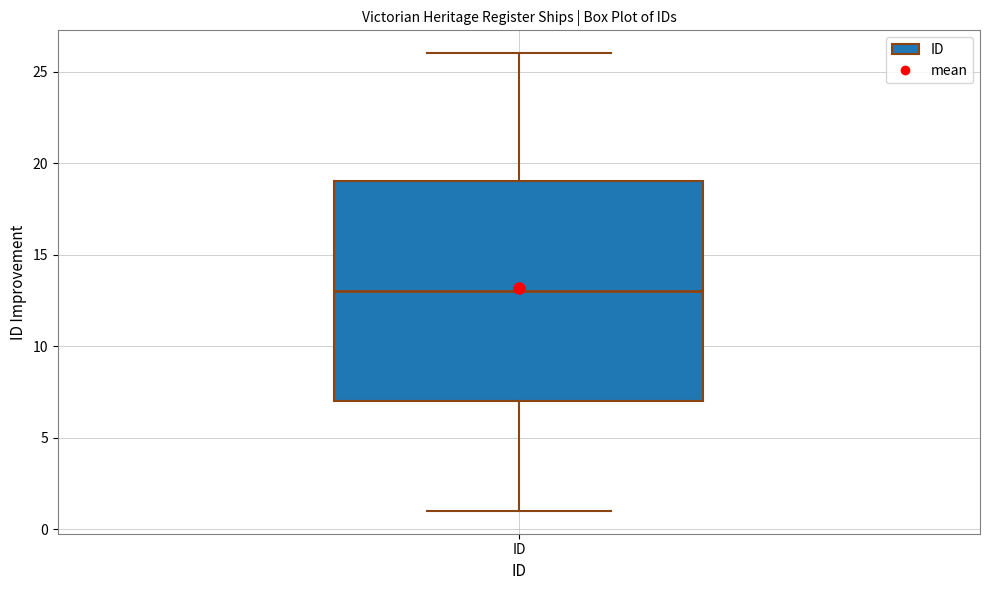

Read this box plot against the y-axis: the position of the median line, the range covered by the box, and the ends of both whiskers. The values are not printed on the chart, so give them approximately, as read against the axis.

median 13, box 7 to 19, whiskers 1 to 26